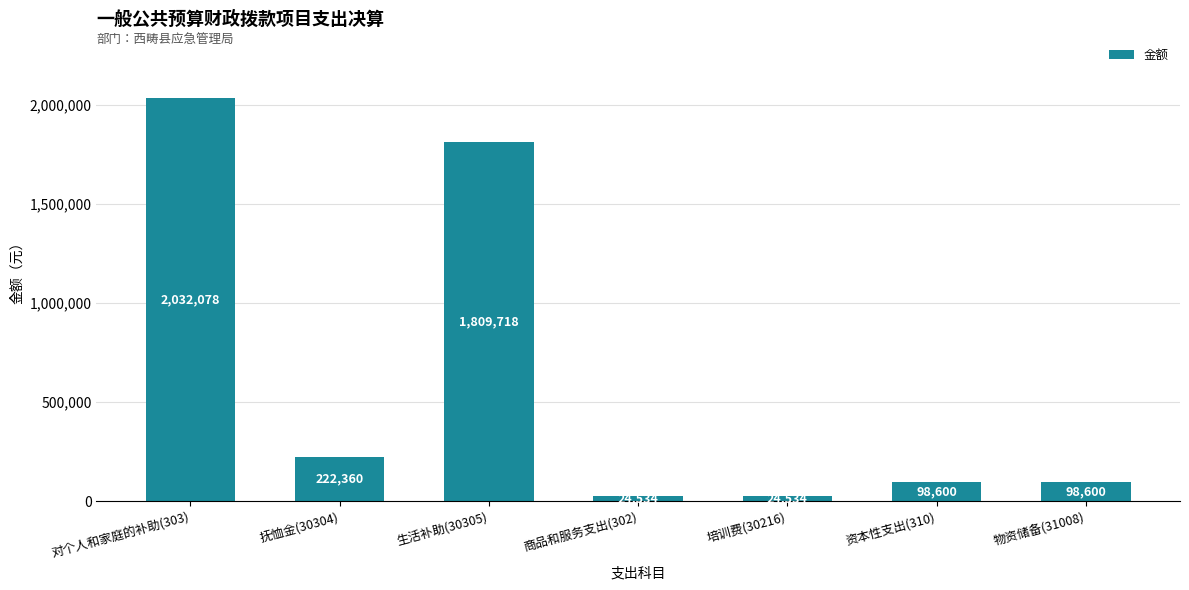

True or false: the data shows 24534.5 at 商品和服务支出(302).

True